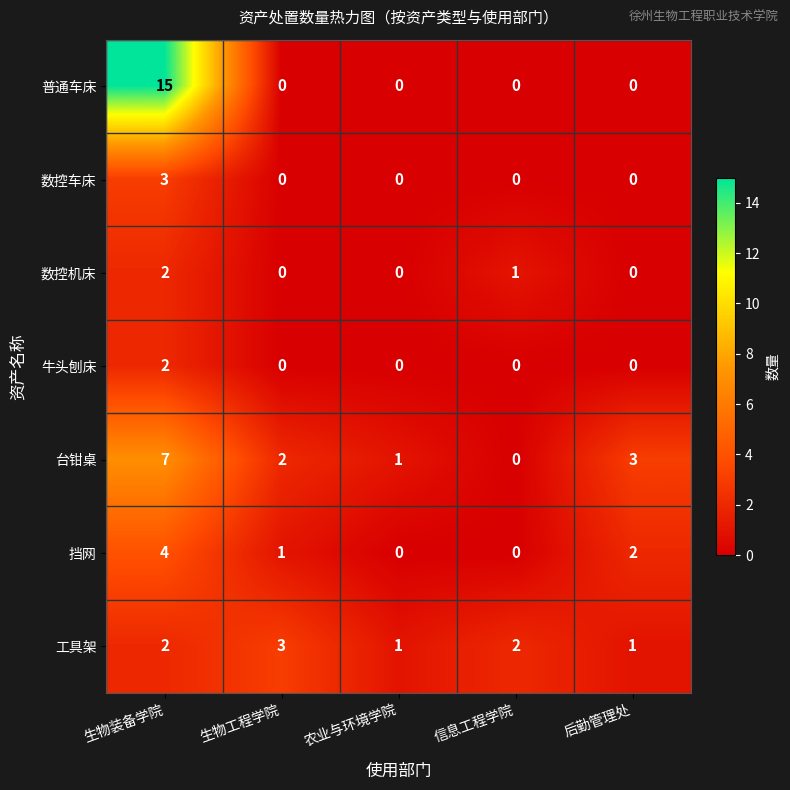

At which category is the sum across all series the highest?

生物装备学院